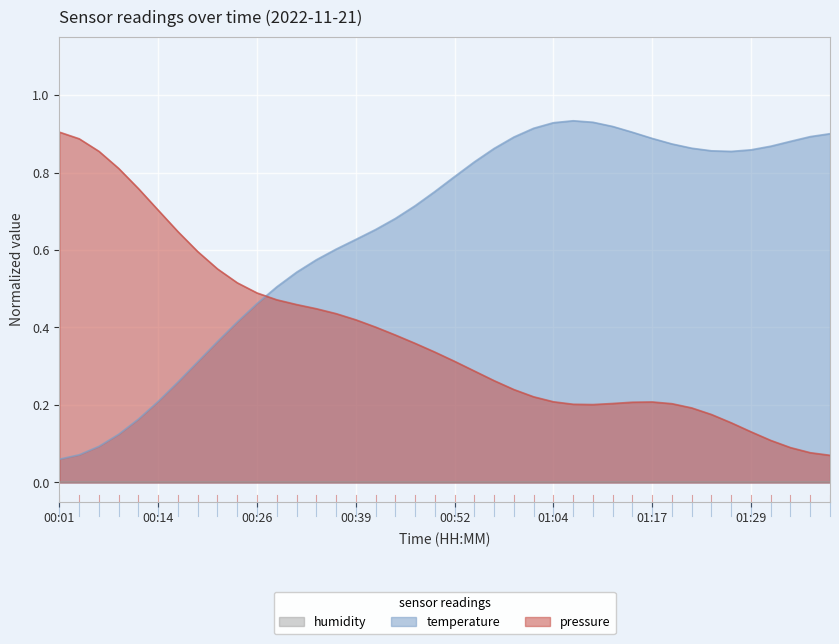

What is the difference between the pressure values at 01:34 and 00:49?

0.2